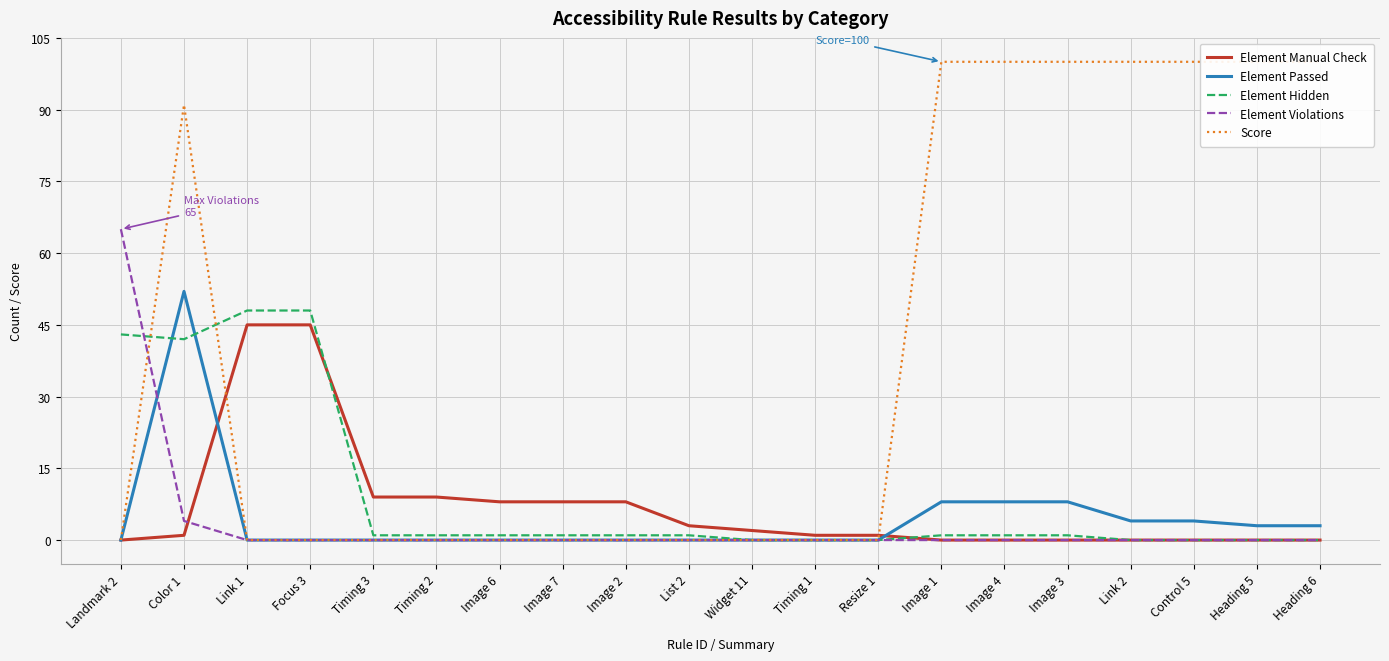

Rank the series at Timing 3 from highest to lowest value.

Element Manual Check, Element Hidden, Element Passed, Element Violations, Score